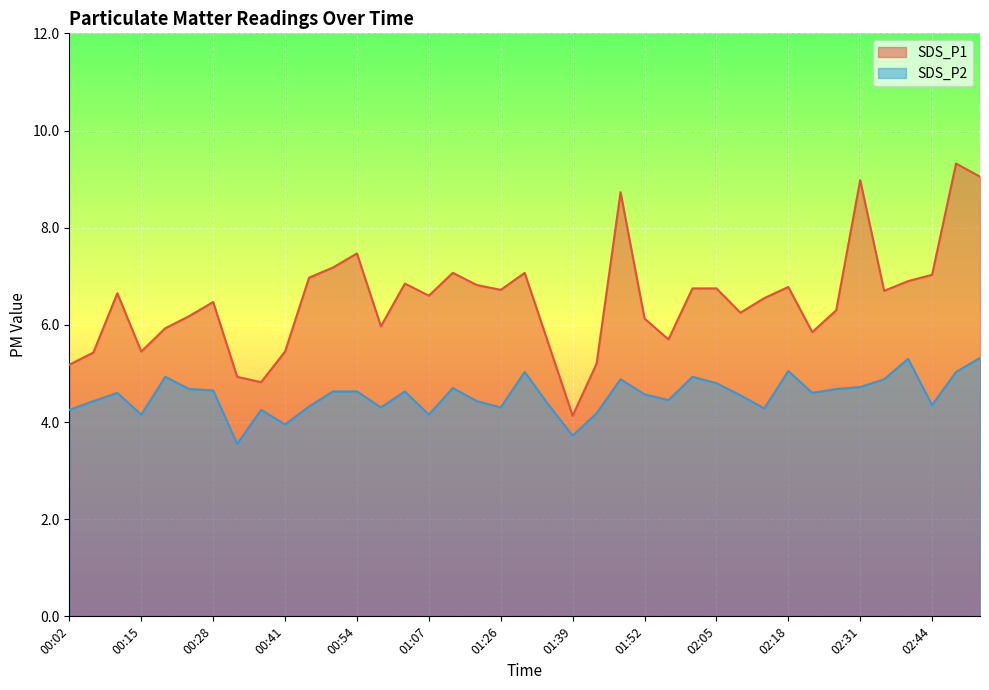

In SDS_P1, how many points are lower than both neighbors (excluding endpoints)?

10